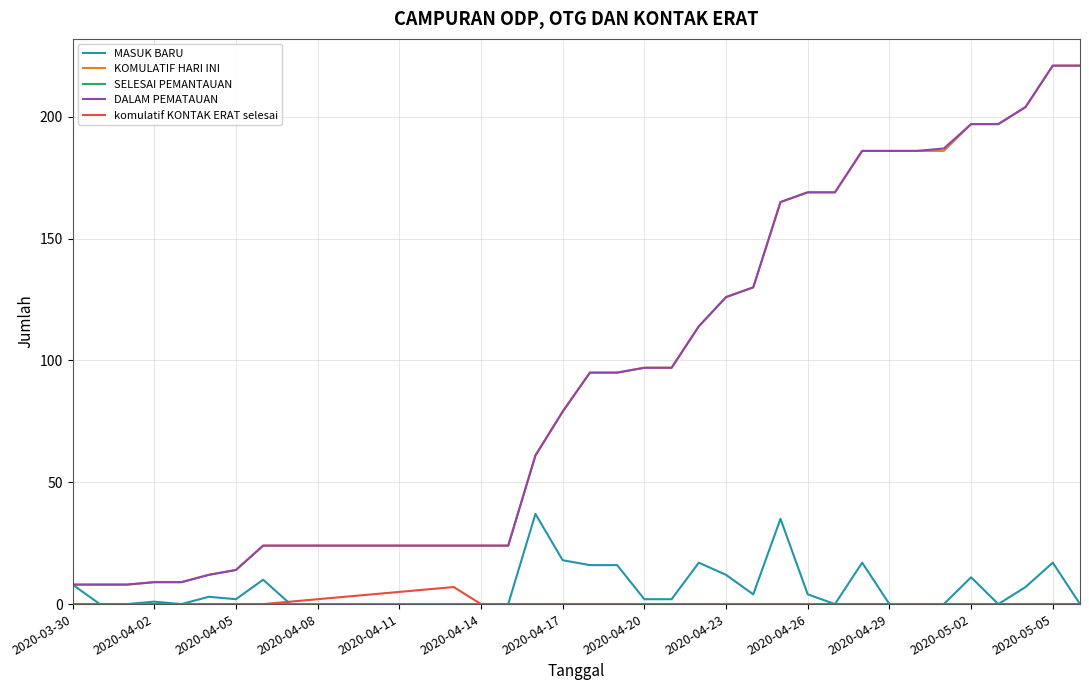

What is the highest value of the komulatif KONTAK ERAT selesai series?

7